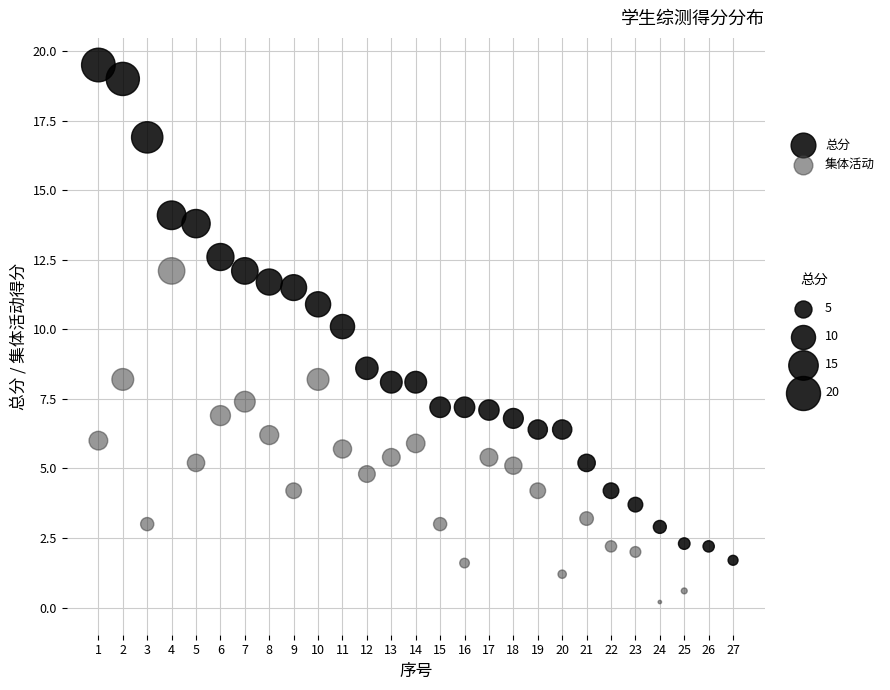

Which series reaches the minimum Y coordinate?

集体活动